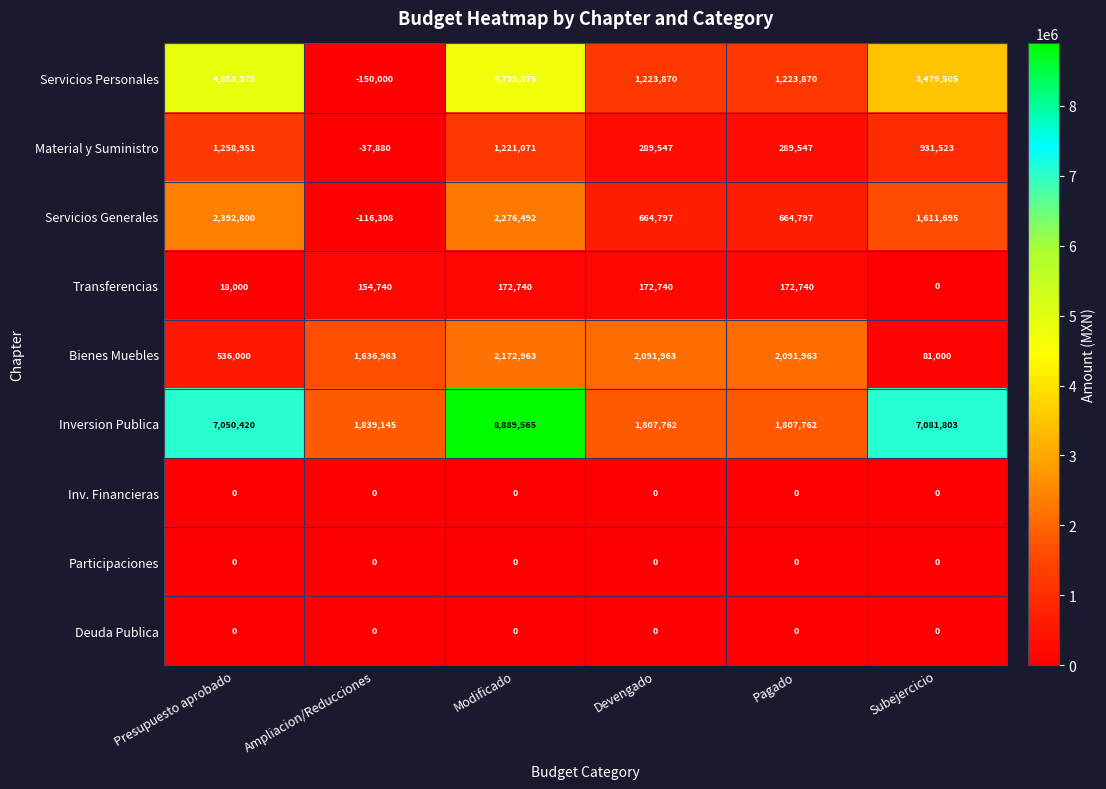

What is the approximate value of Servicios Personales at Subejercicio, to the nearest 100?

3479500